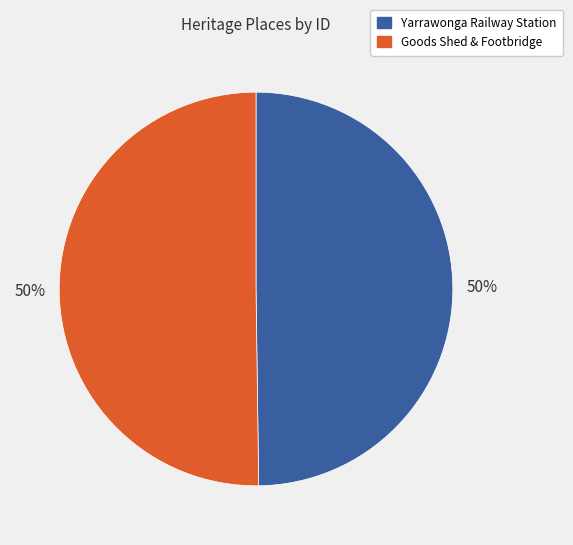

The Yarrawonga Railway Station slice represents 50% of the pie. True or false?

True